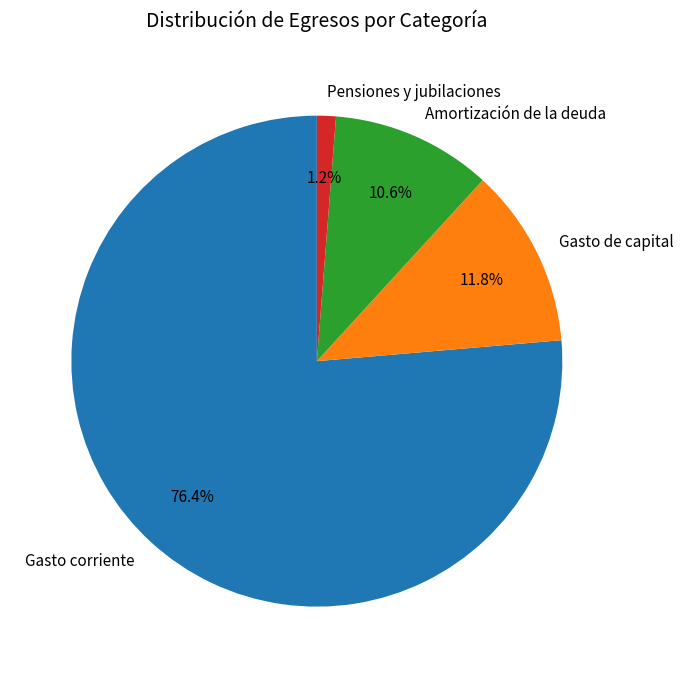

To the nearest percent, what is the difference between the Amortización de la deuda and Gasto corriente slice percentages?

66%